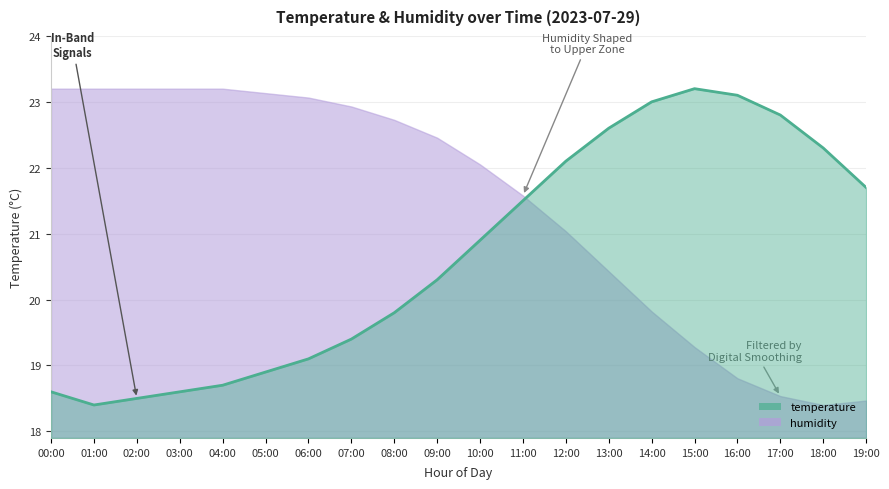

What is the maximum value shown in the chart?

23.2